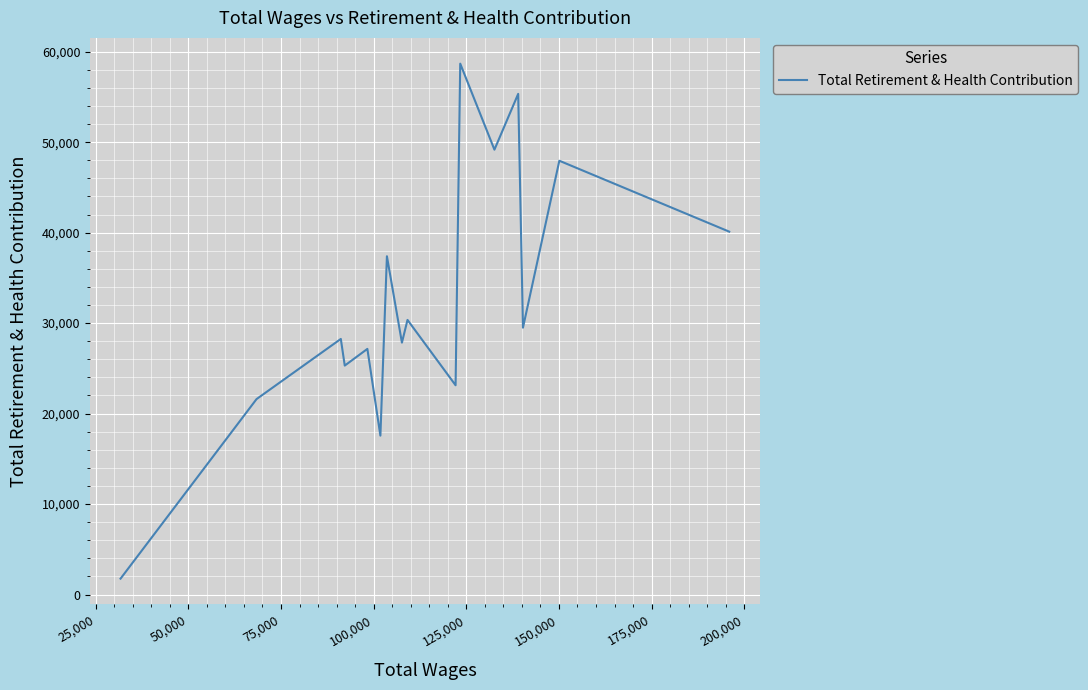

What is the maximum value shown in the chart?

58680